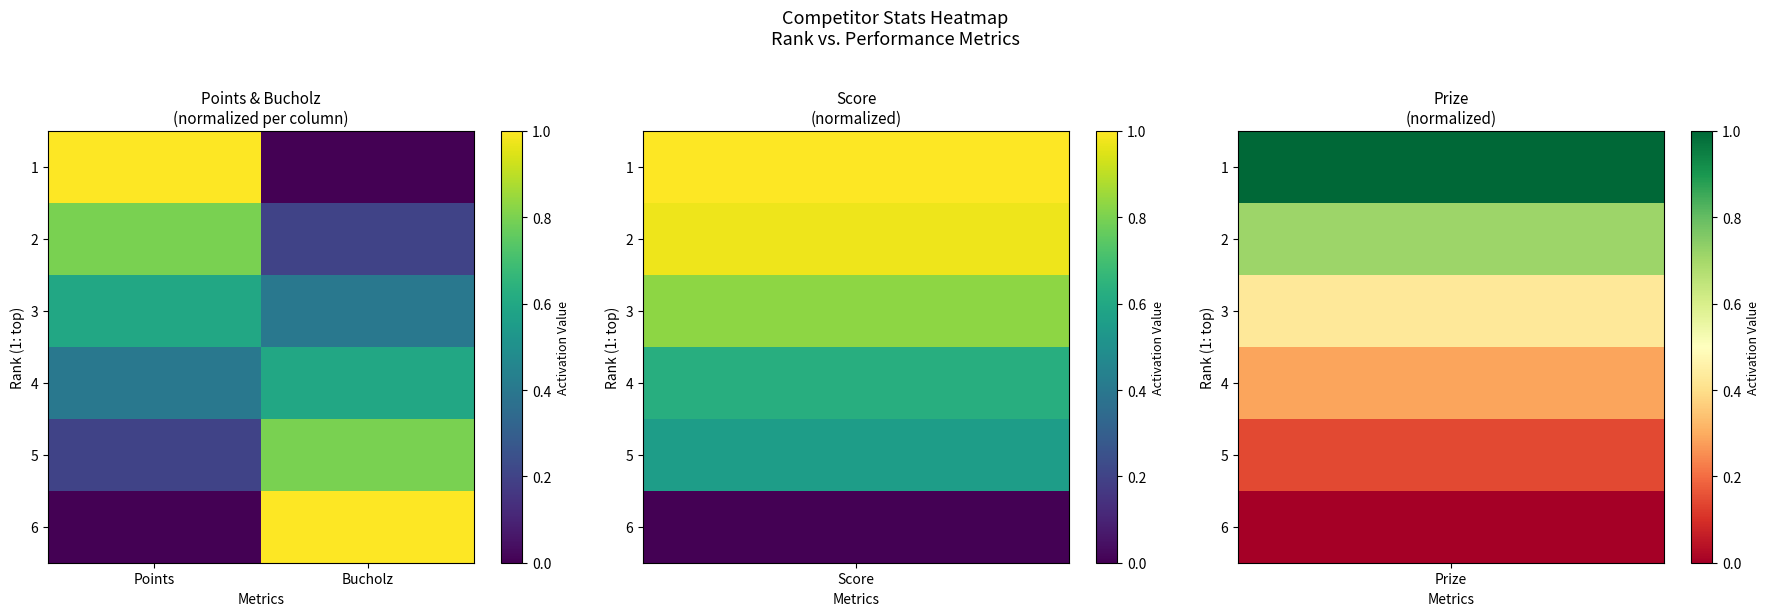

Reading left to right, extract all data points from this chart.

1: Points=1.0	Bucholz=0.0
2: Points=0.8	Bucholz=0.2
3: Points=0.6	Bucholz=0.4
4: Points=0.4	Bucholz=0.6
5: Points=0.2	Bucholz=0.8
6: Points=0.0	Bucholz=1.0